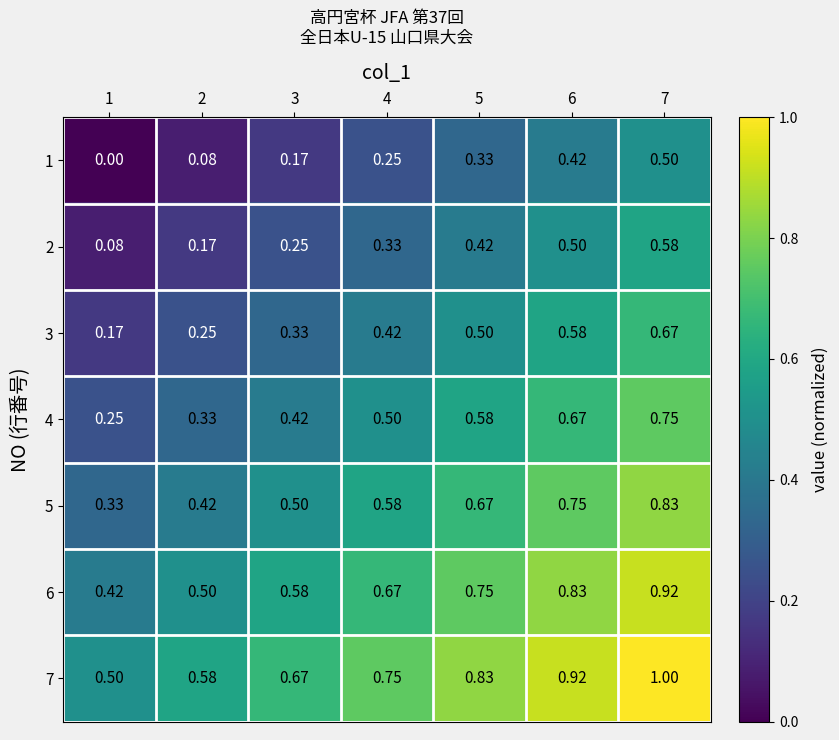

Is the value of 3 at 1 greater than the value of 4 at 6?

No